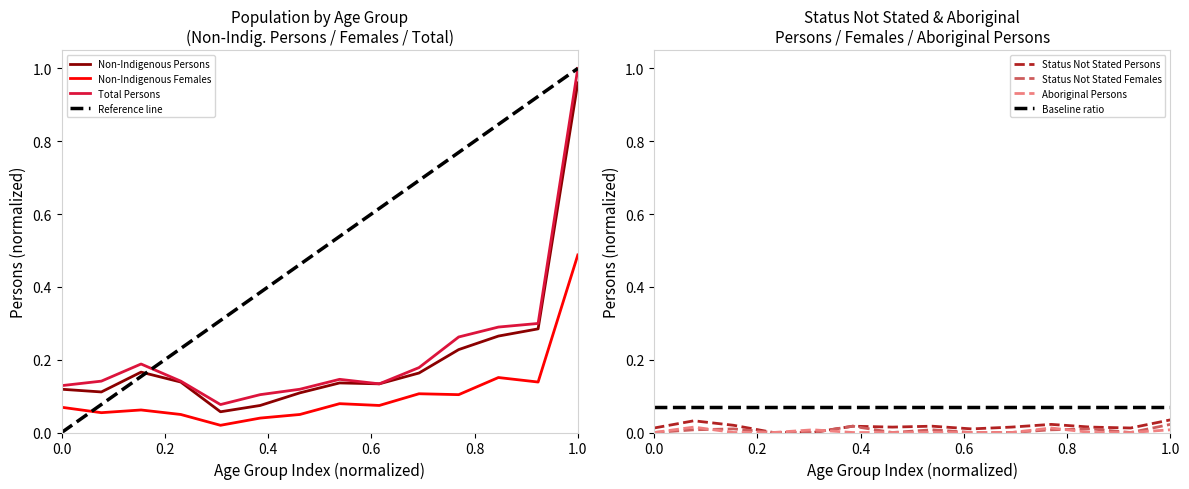

True or false: Non-Indigenous Females and Non-Indigenous Persons cross at least once.

False